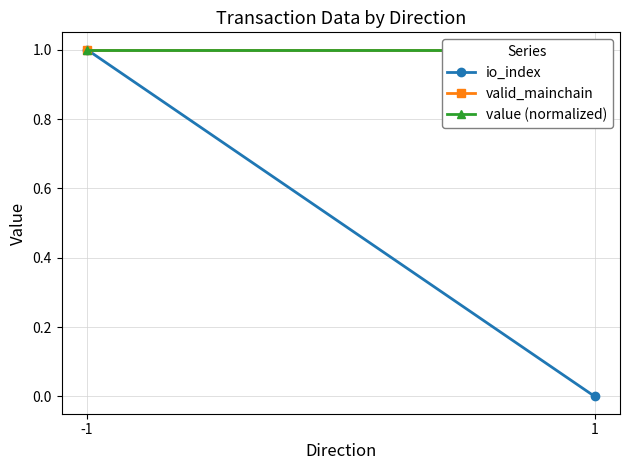

Between -1 and 1, which is larger?

-1